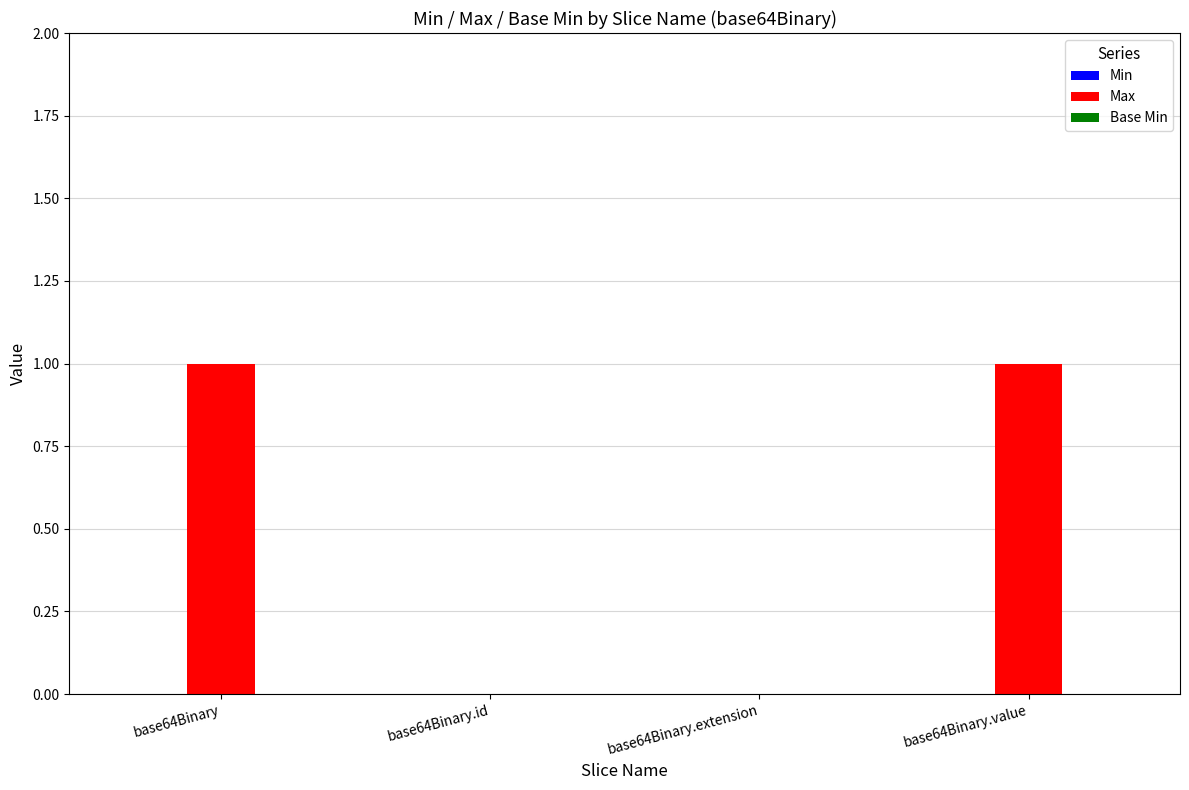

True or false: the data shows 2 at base64Binary.value.

False